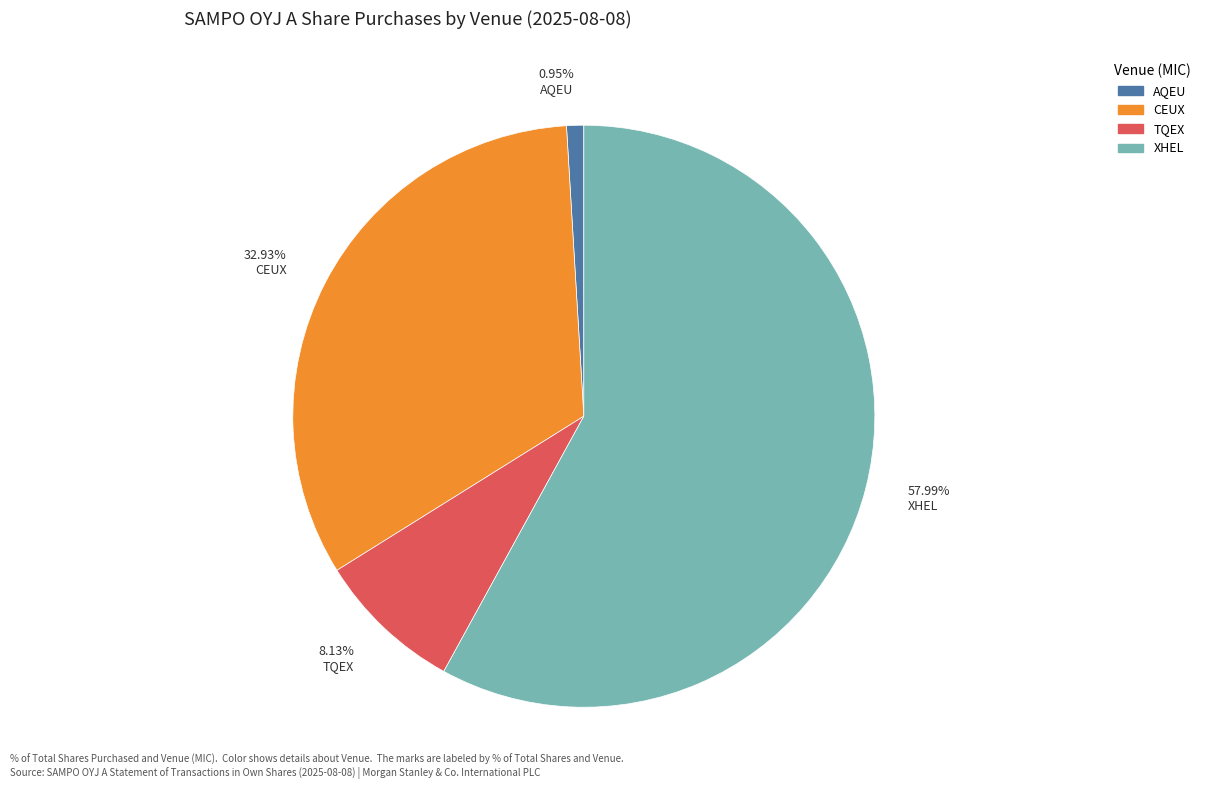

What percentage is the AQEU slice, to the nearest percent?

1%